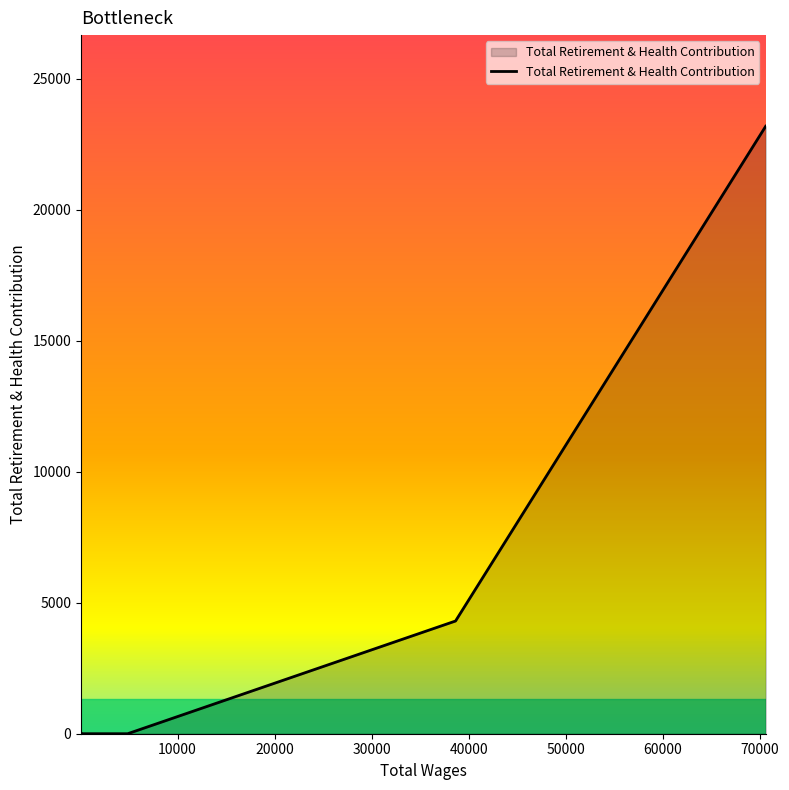

What is the sum of all values?

27513